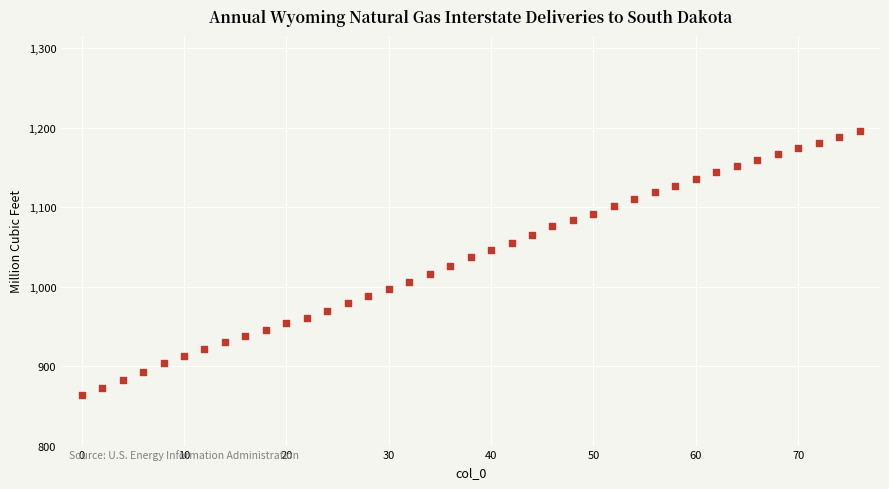

What is the range of X values (max minus min)?

76